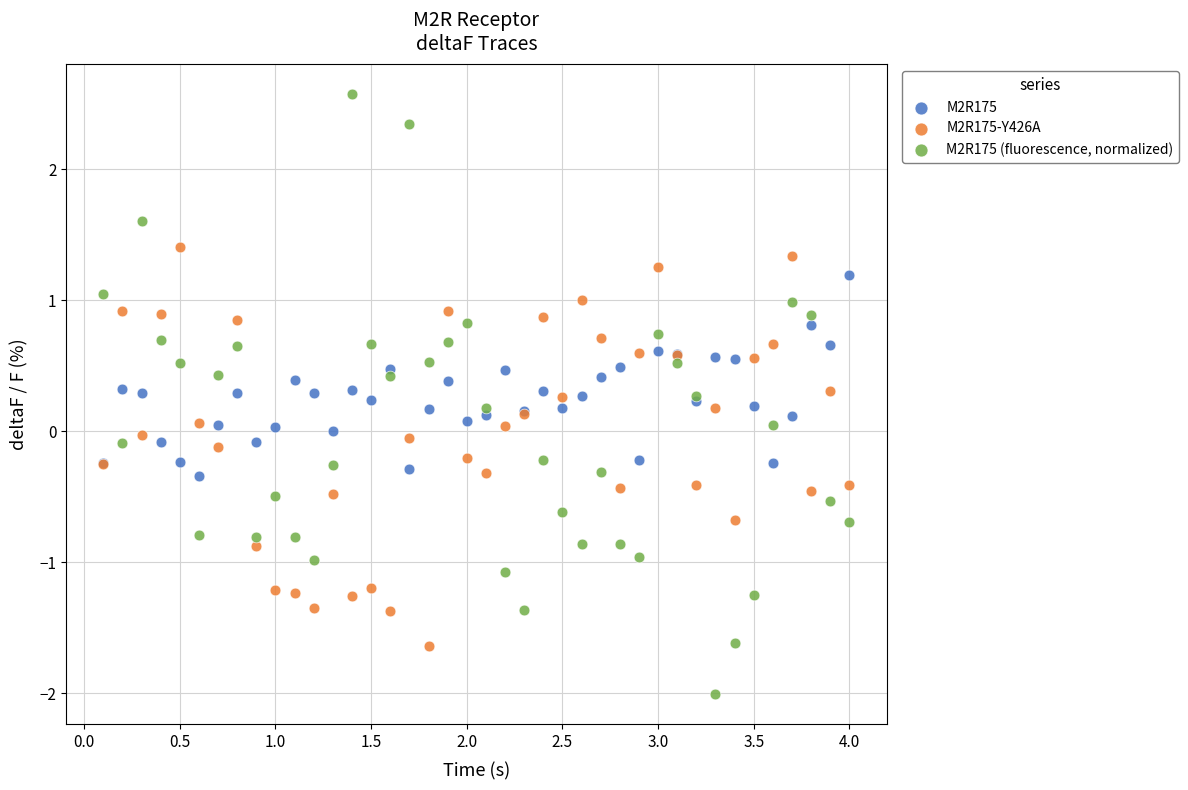

Which series reaches the minimum Y coordinate?

M2R175 (fluorescence, normalized)